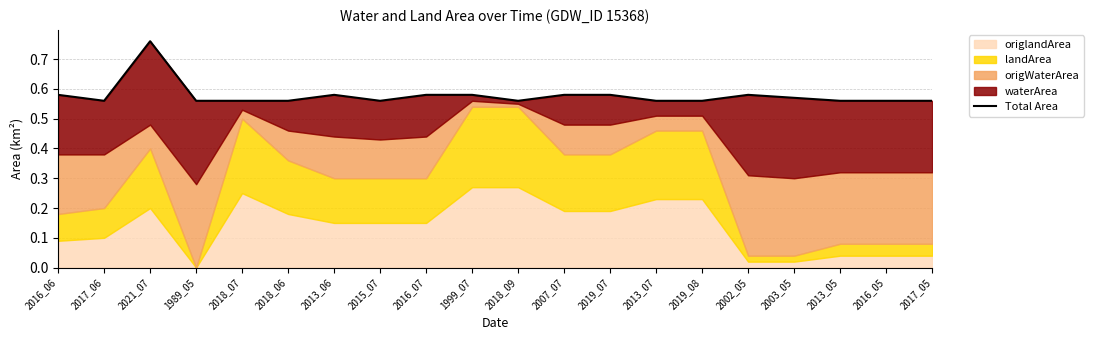

Between 2013_06 and 2013_05, which is larger?

2013_06